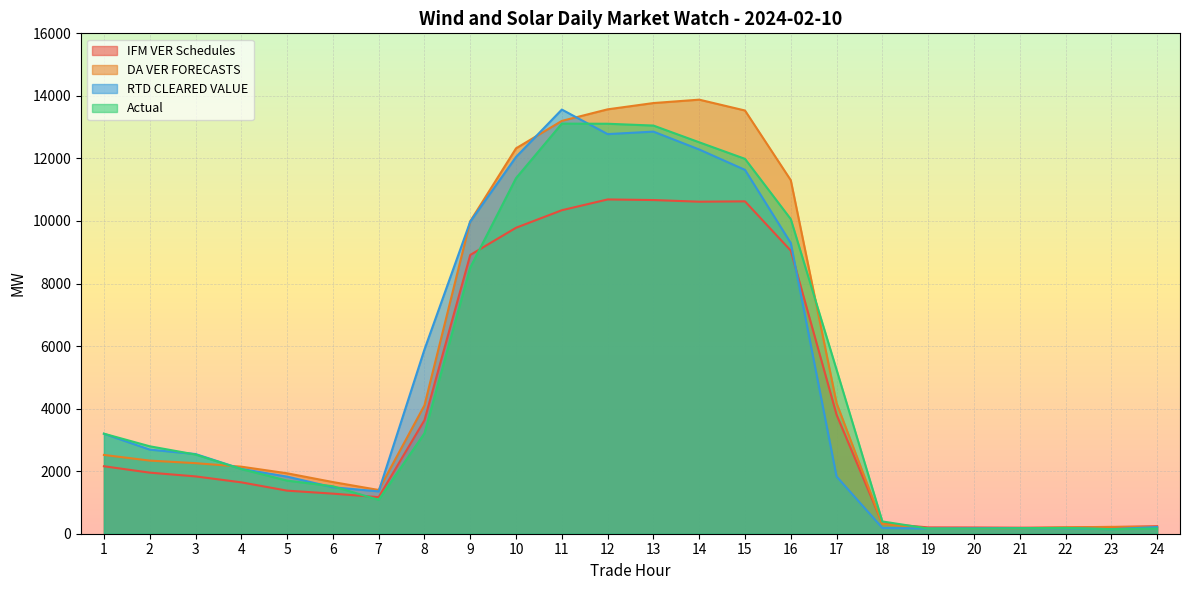

The Actual series shows 6705.5 at 16. True or false?

False